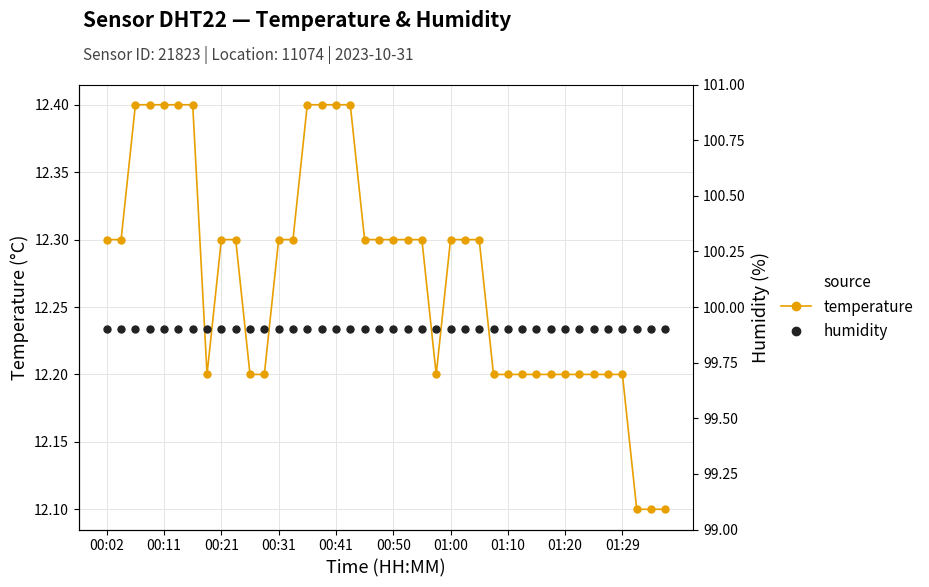

At which label is humidity closest to 99?

00:02